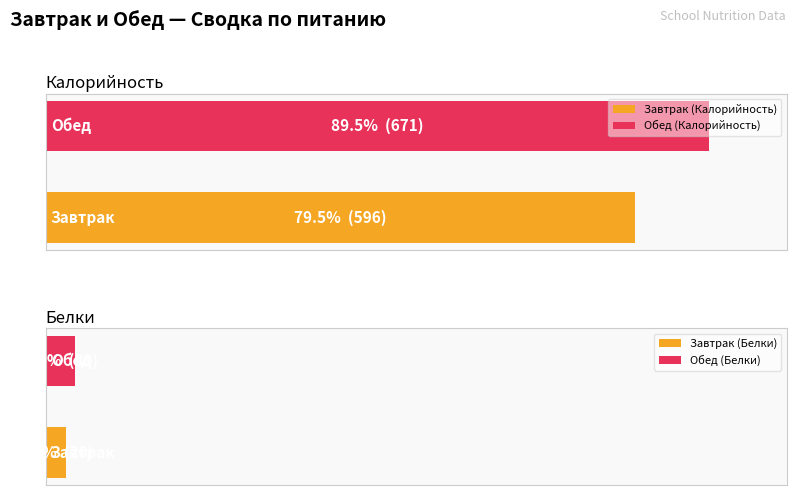

How many Калорийность values are between 596 and 671?

2